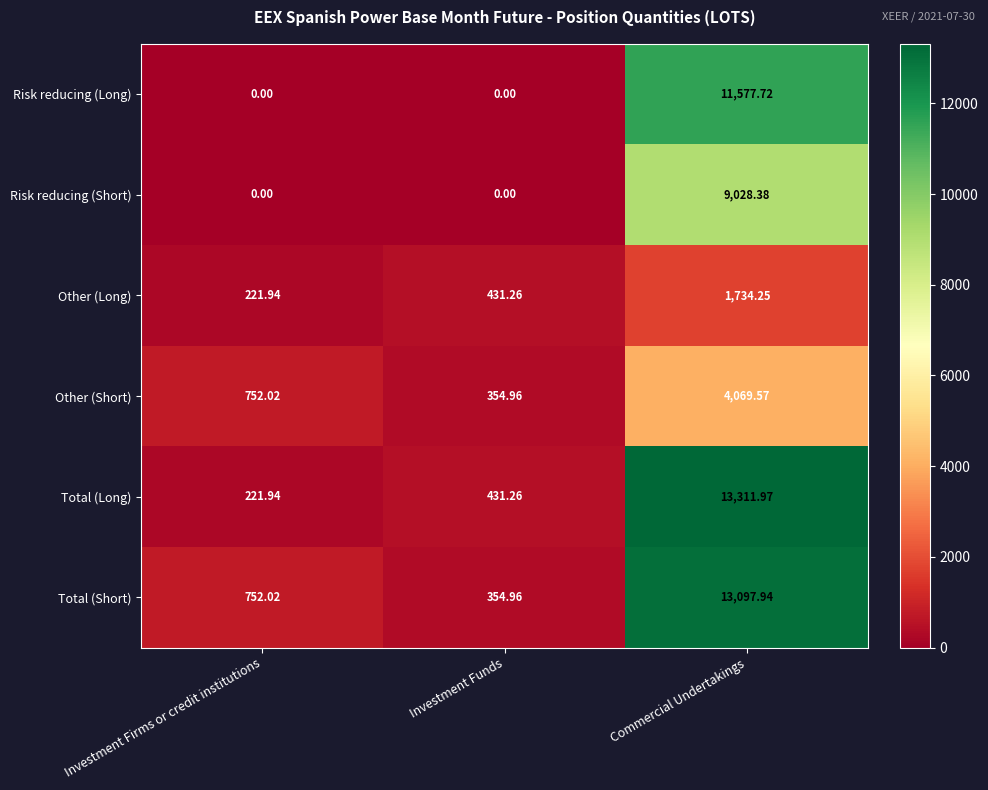

At which label is Other (Long) closest to 978?

Investment Funds